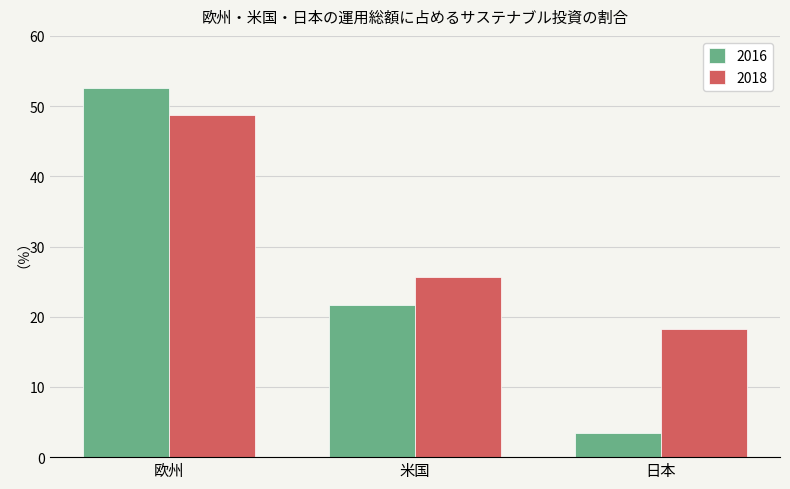

What is the lowest value of the 2018 series?

18.3